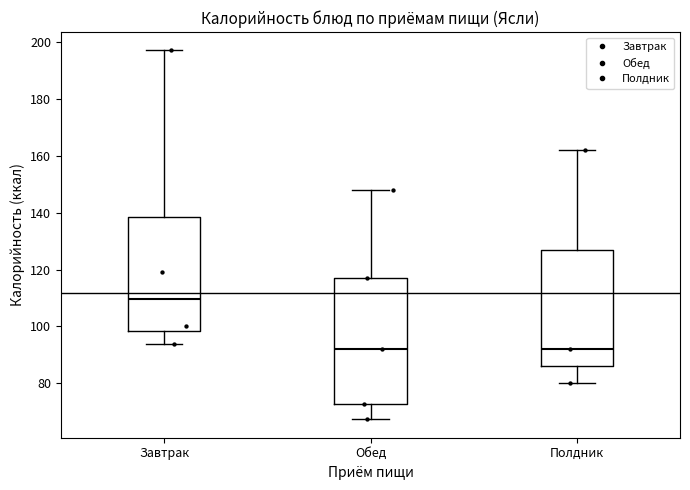

Where is the upper edge of the box for Полдник on the y-axis? The values are not printed on the chart, so give them approximately, as read against the axis.

128